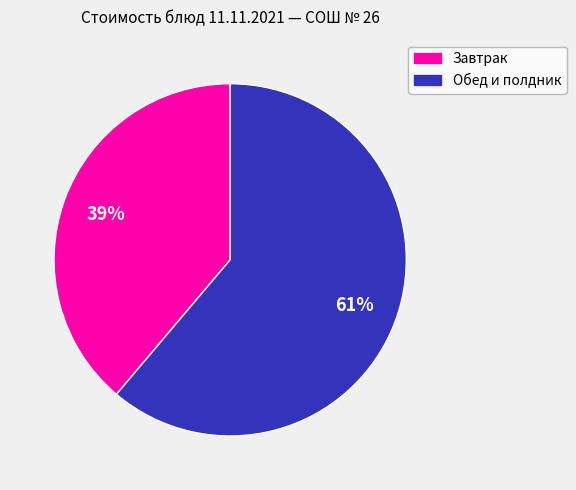

To the nearest percent, what is the difference between the largest and smallest slice percentages?

22%